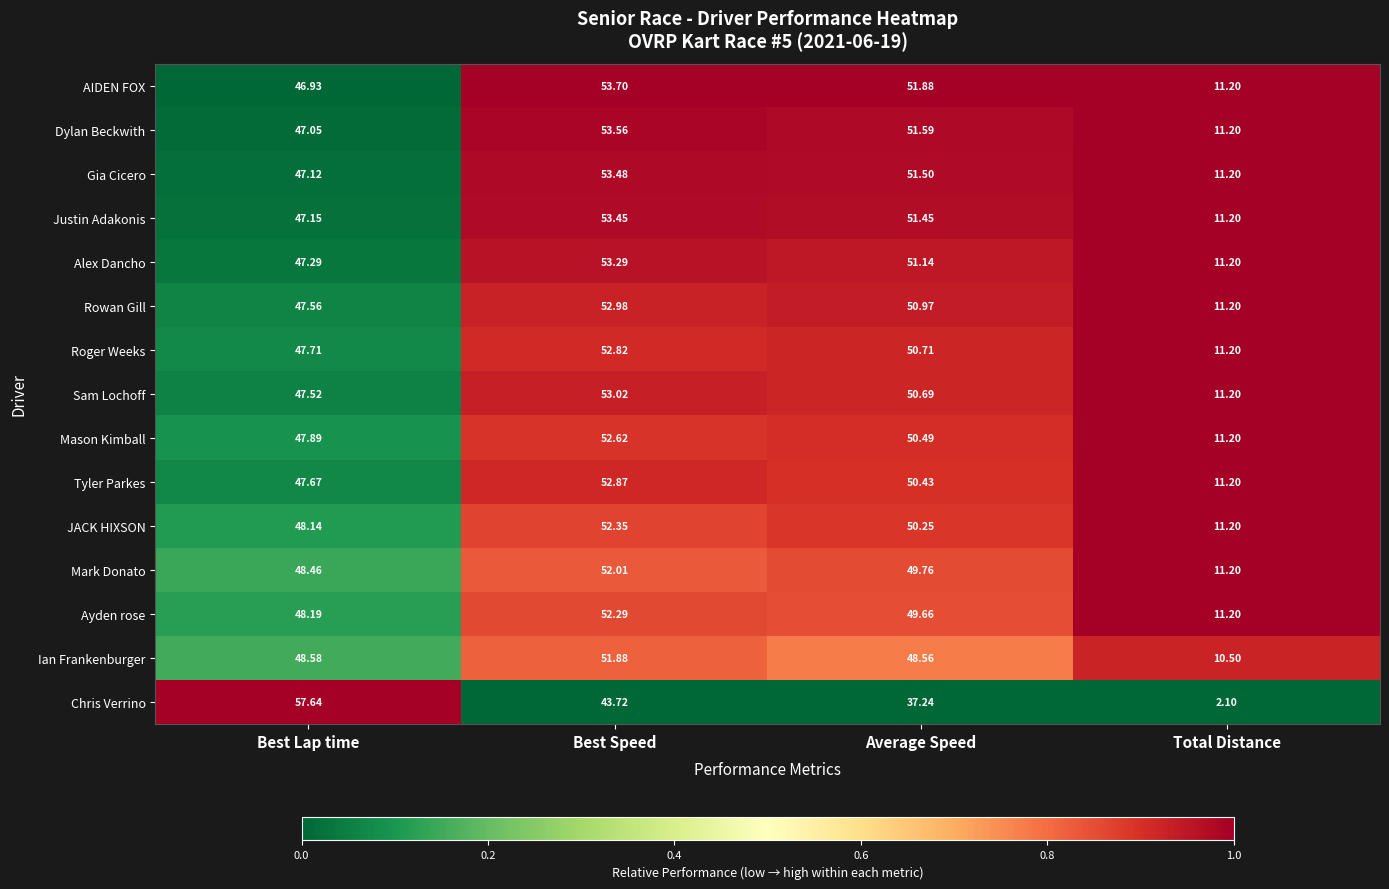

At which label is Ian Frankenburger closest to 31?

Average Speed